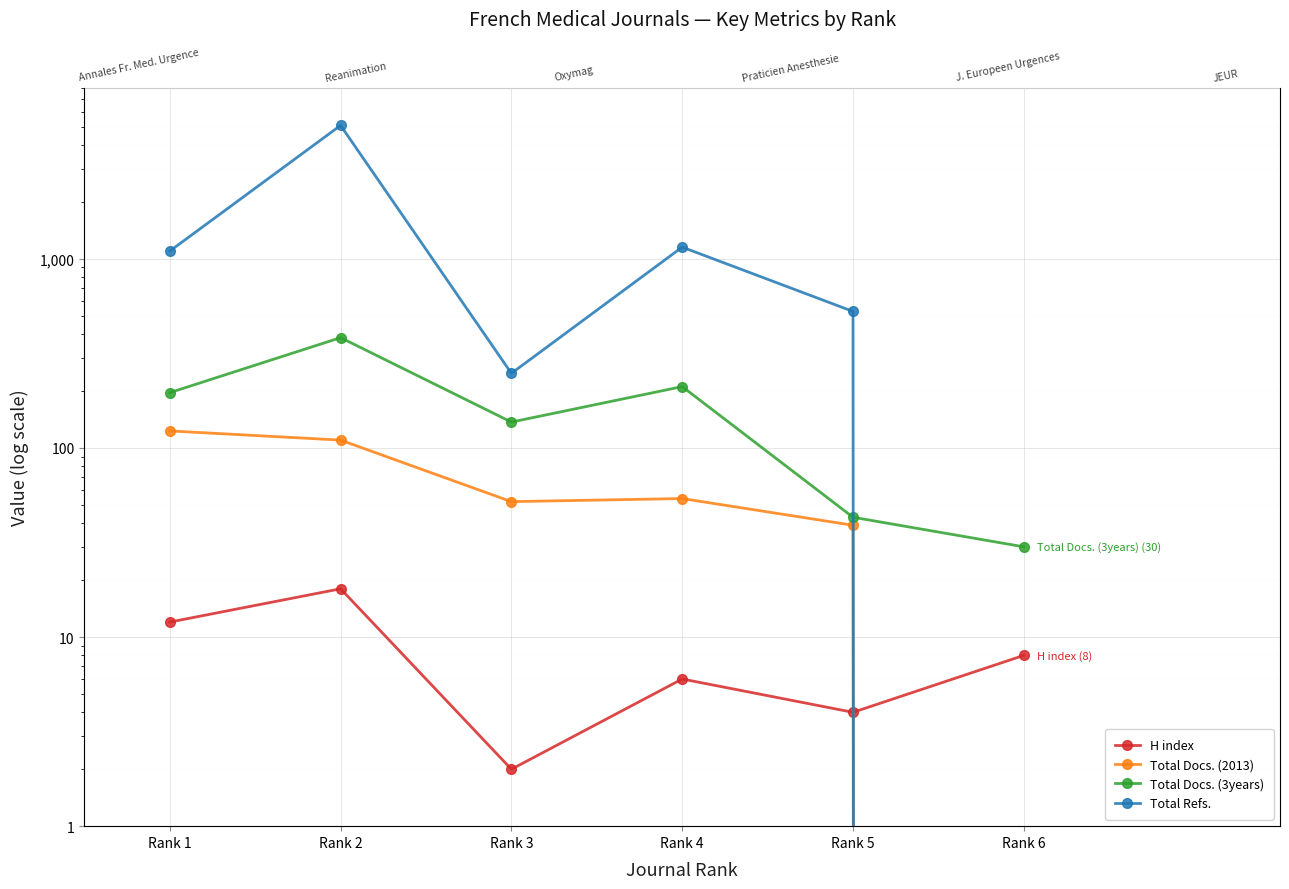

Is the value of Total Refs. at Rank 2 greater than the value of H index at Rank 4?

Yes